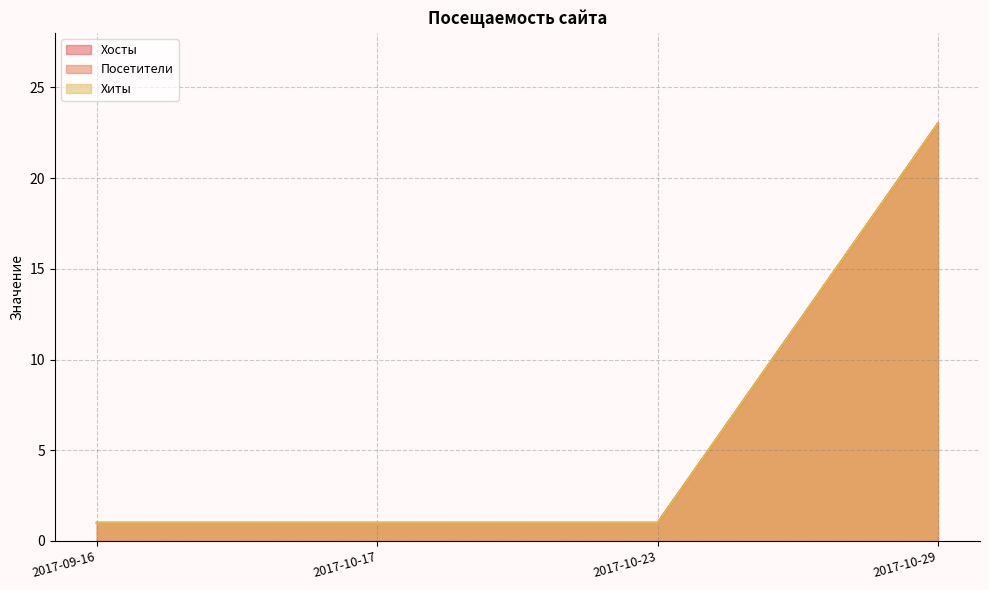

At which category does the chart reach its peak across all series?

2017-10-29